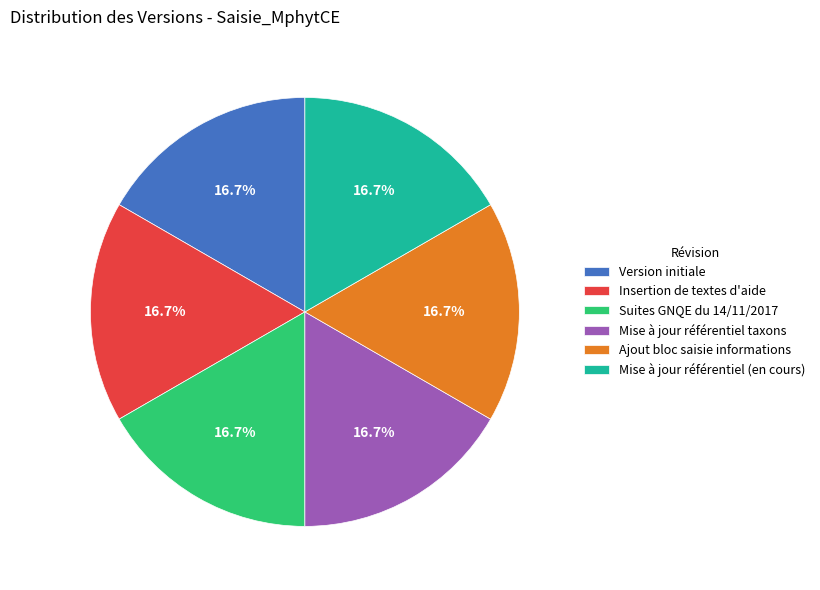

How many slices are in this pie chart?

6